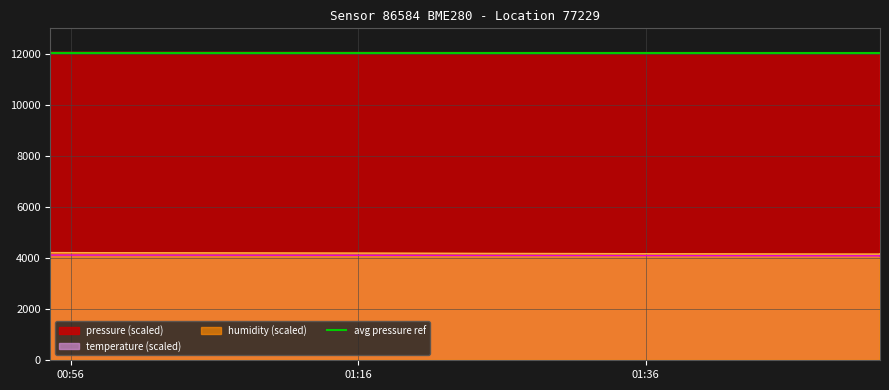

What is the label of the 2nd point from the right?

2024-03-23T01:59:50